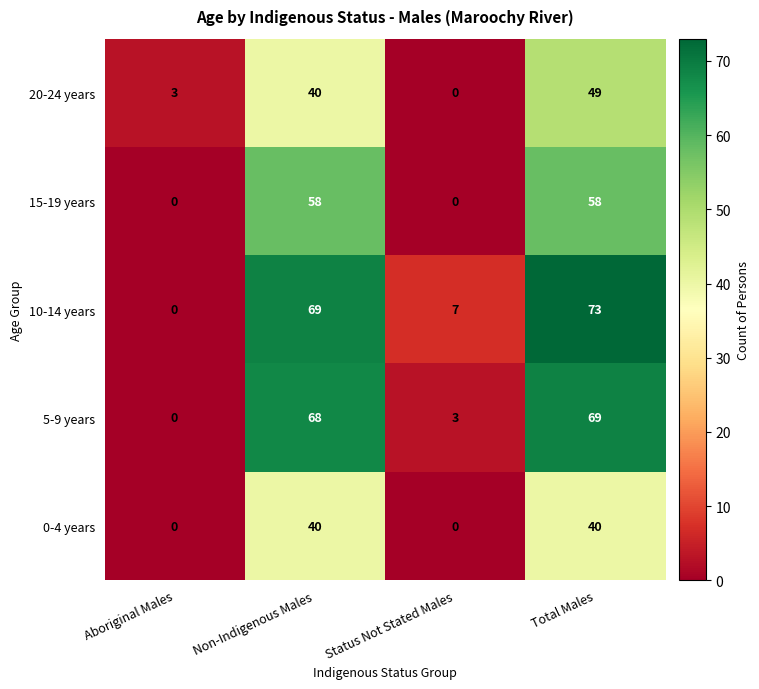

At how many categories does at least one series exceed 53?

2